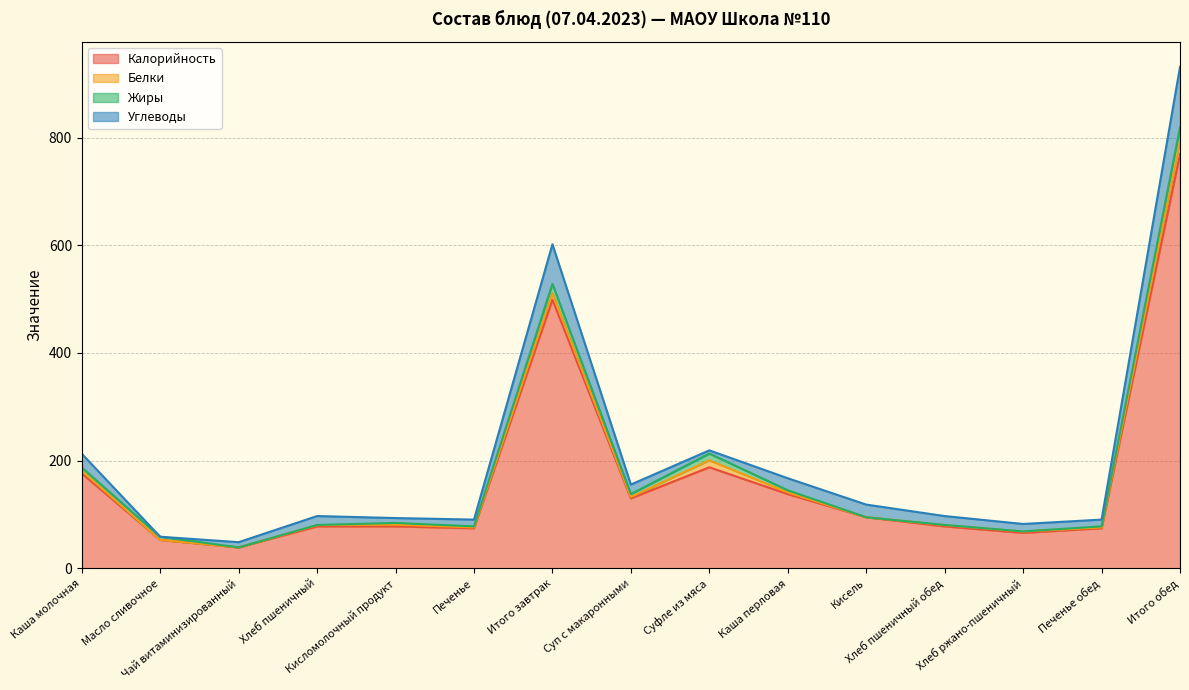

Rank the categories by Белки value from highest to lowest.

Итого обед, Суфле из мяса, Итого завтрак, Каша молочная, Кисломолочный продукт, Каша перловая, Суп с макаронными, Хлеб пшеничный, Хлеб пшеничный обед, Хлеб ржано-пшеничный, Печенье, Печенье обед, Масло сливочное, Чай витаминизированный, Кисель